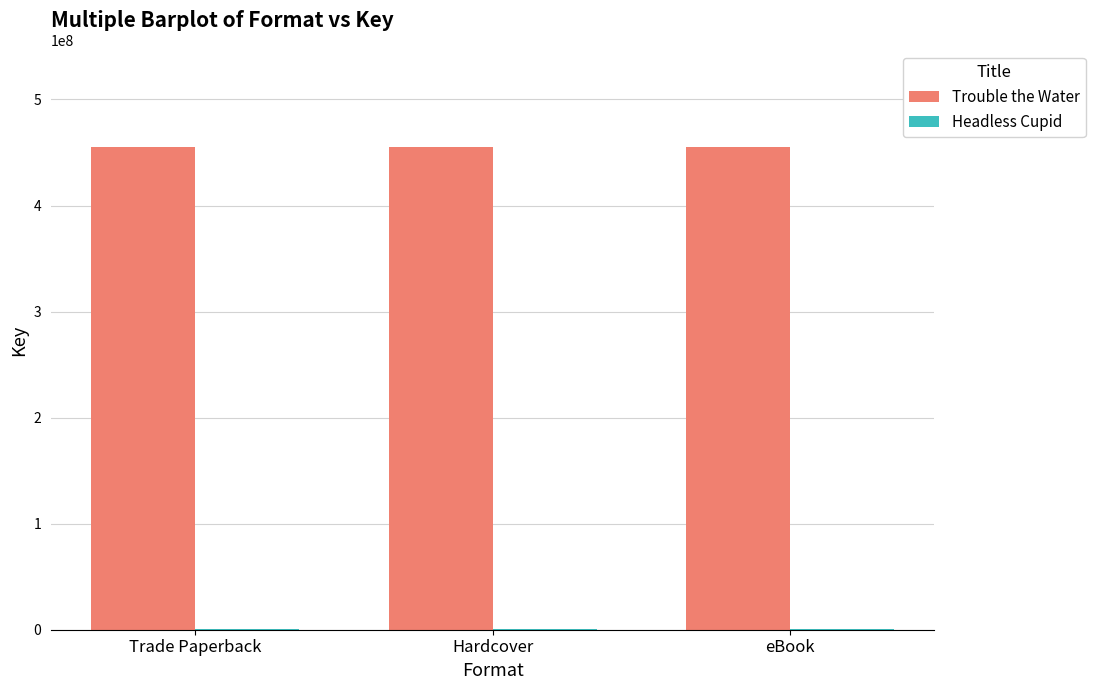

What is the maximum value shown in the chart?

455126116